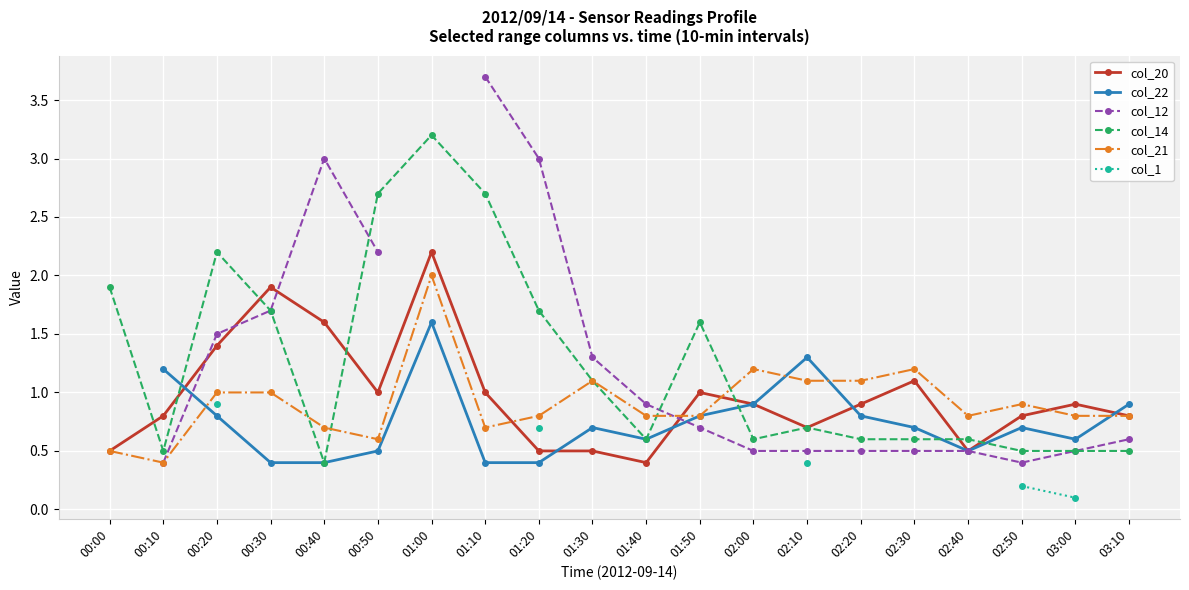

What is the lowest value of the col_14 series?

0.4